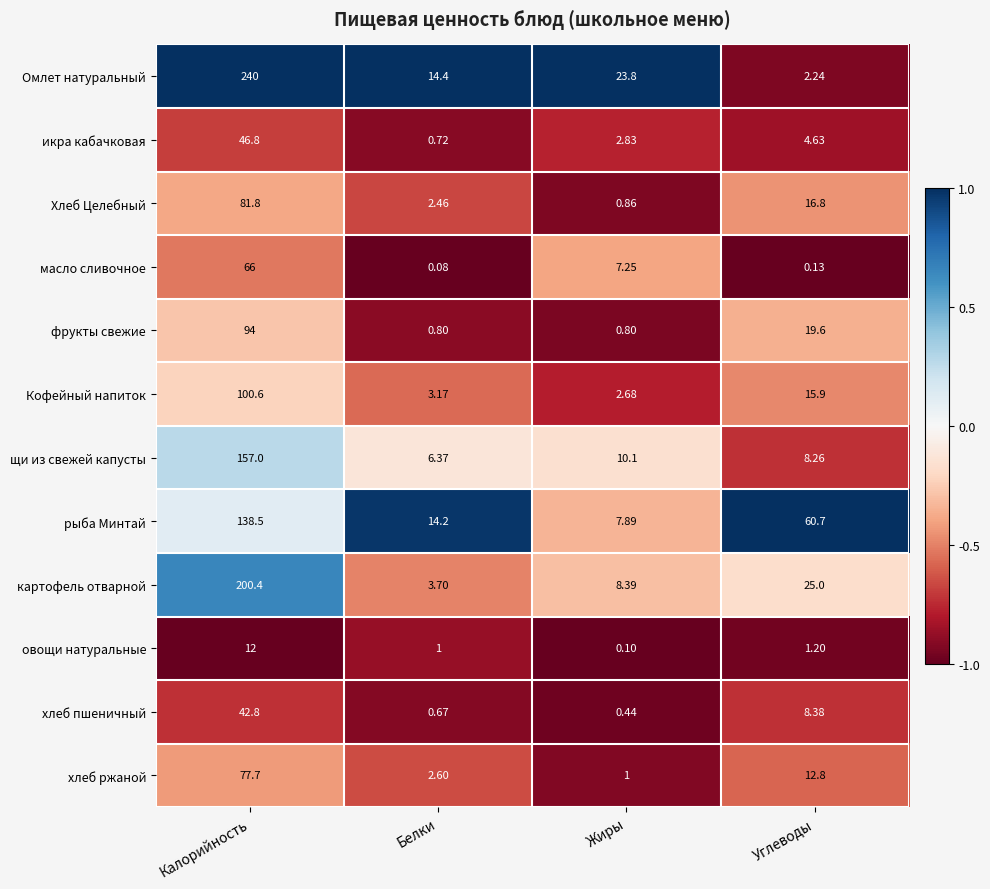

At how many categories does at least one series exceed 0?

4